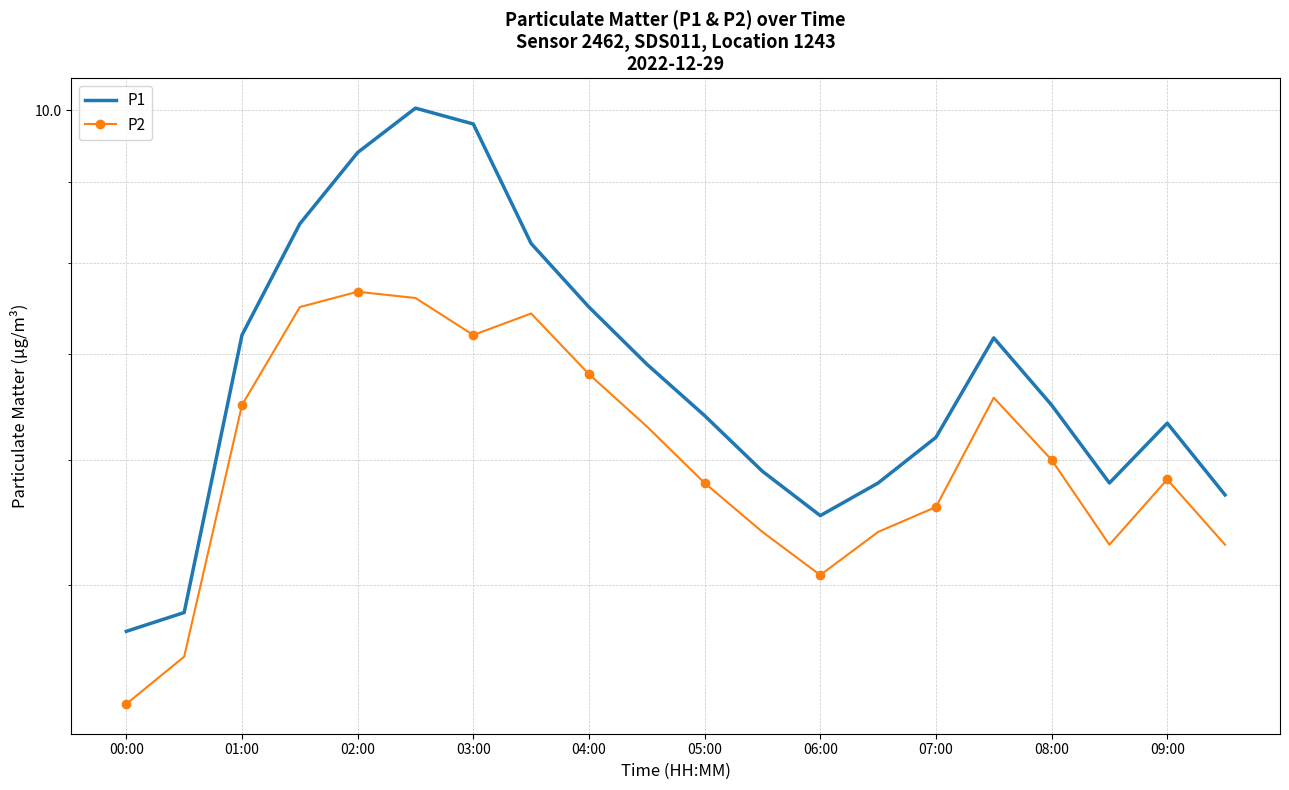

What is the label of the 20th point from the right?

00:00